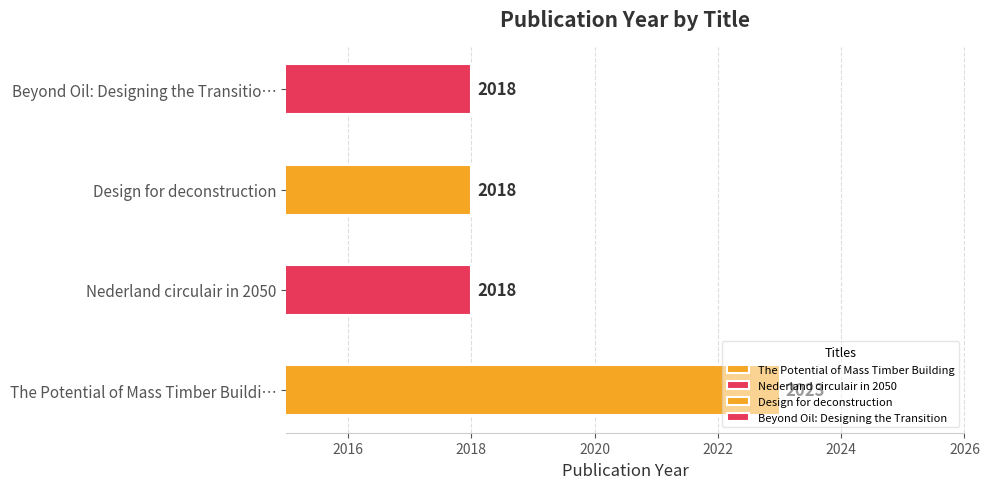

Between Nederland circulair in 2050 and The Potential of Mass Timber Building, which is larger?

The Potential of Mass Timber Building